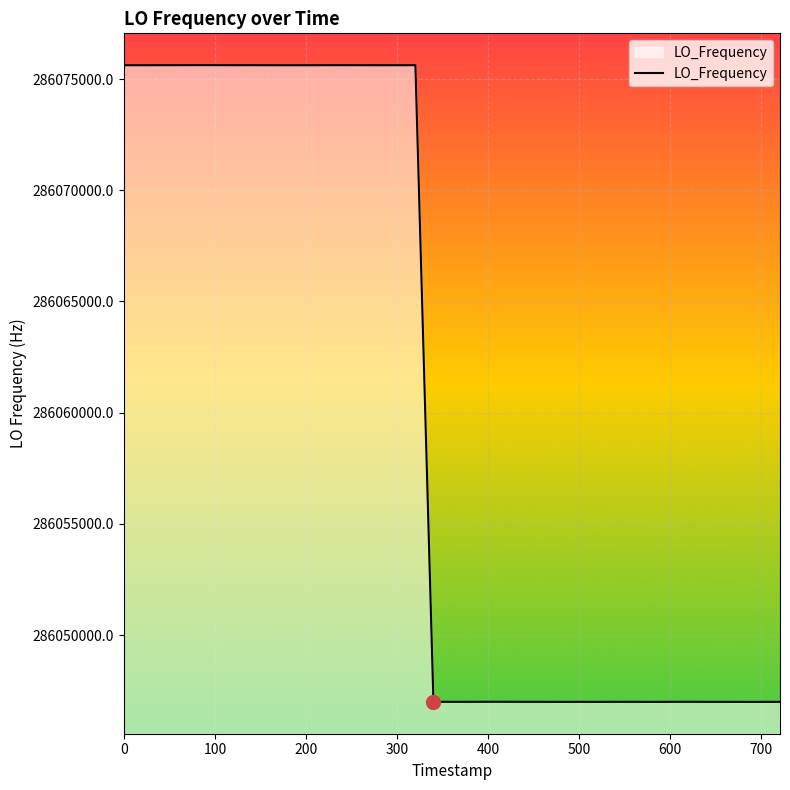

What is the difference between the maximum and minimum values?

28627.2